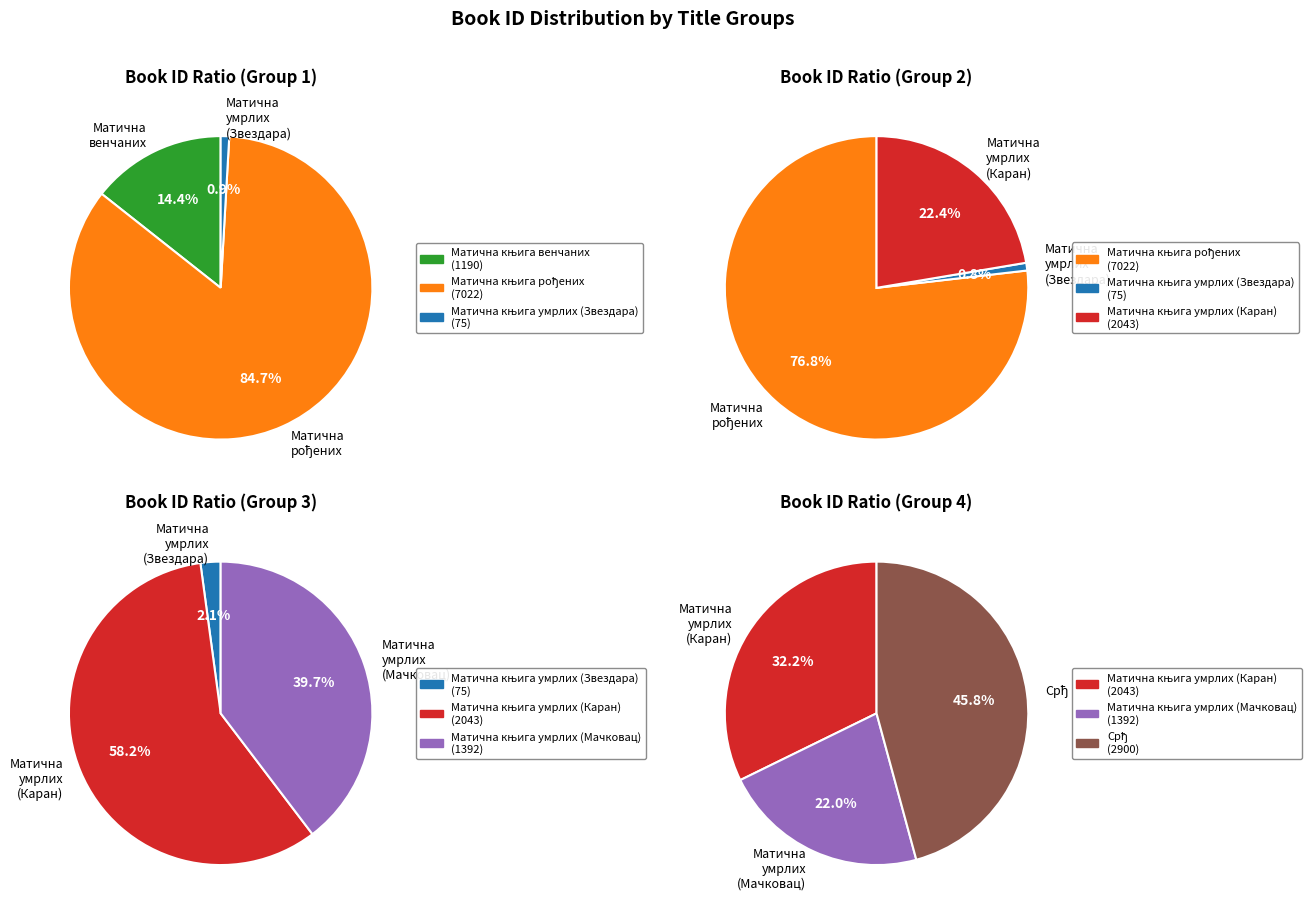

The Матична књига умрлих (Звездара) slice represents 1% of the pie. True or false?

True